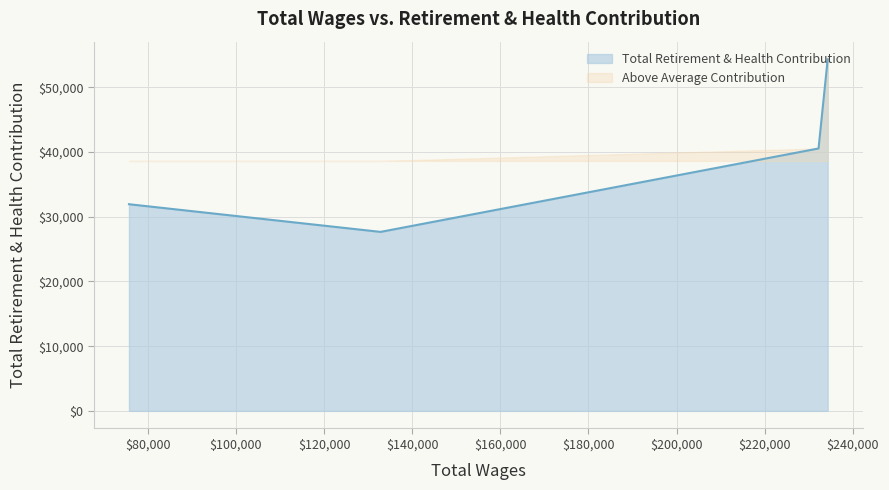

Rank the categories by value from lowest to highest.

132808.0, 75712.0, 232213.0, 234290.0